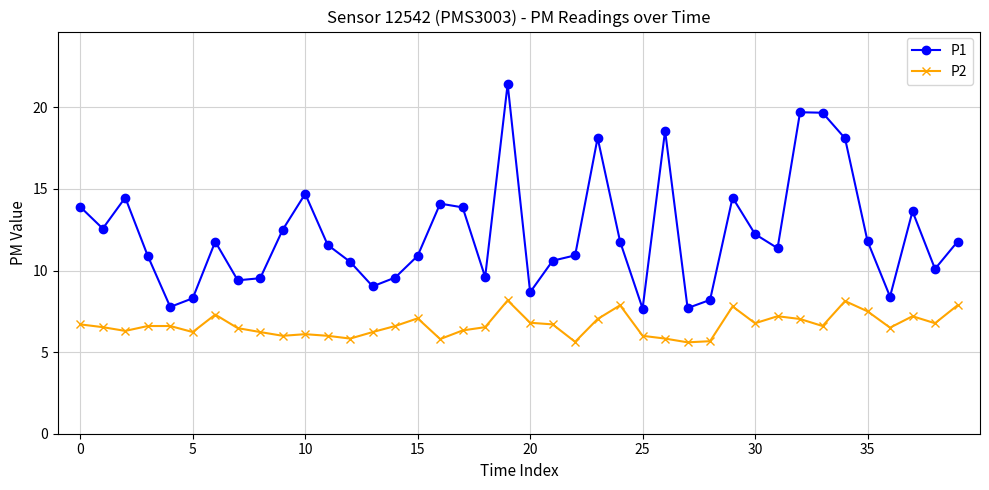

What is the average value of the P1 series?

12.2